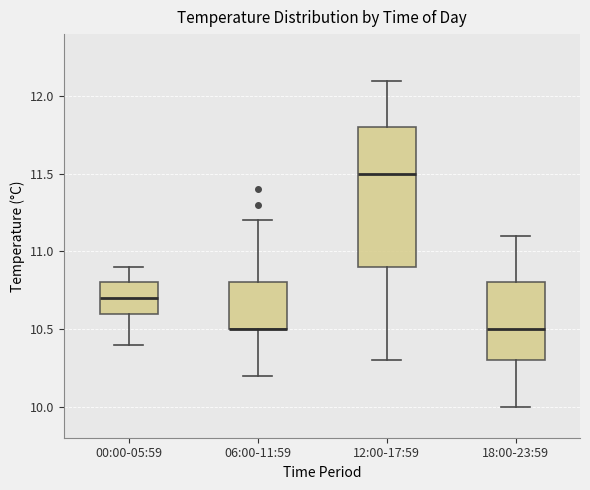

Reading left to right, transcribe this box plot: for each box, give where its median line is, the range the box spans, and where its two whiskers end, as read against the y-axis. The values are not printed on the chart, so give them approximately, as read against the axis.

00:00-05:59: median 10.7, box 10.6 to 10.8, whiskers 10.4 to 10.9
06:00-11:59: median 10.5 (drawn on the box's lower edge), box 10.5 to 10.8, whiskers 10.2 to 11.2
12:00-17:59: median 11.5, box 10.9 to 11.8, whiskers 10.3 to 12.1
18:00-23:59: median 10.5, box 10.3 to 10.8, whiskers 10.0 to 11.1